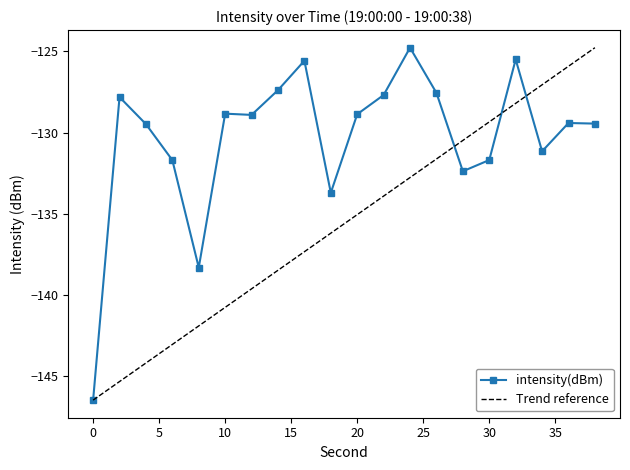

What is the sum of the values at 22 and 36?

-257.1